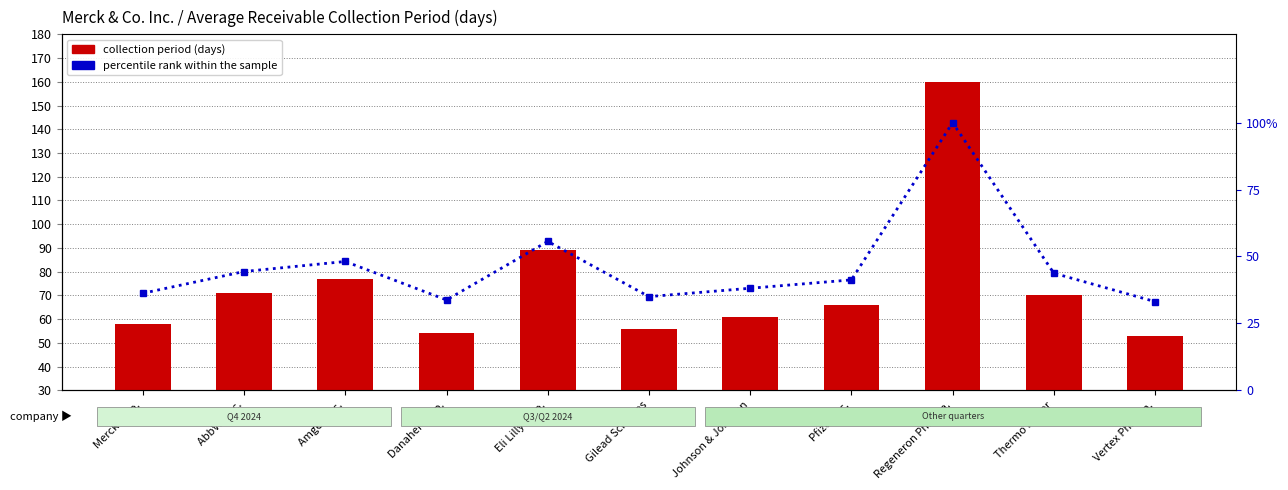

List the series in order of their peak value, highest first.

collection period (days), percentile rank within the sample